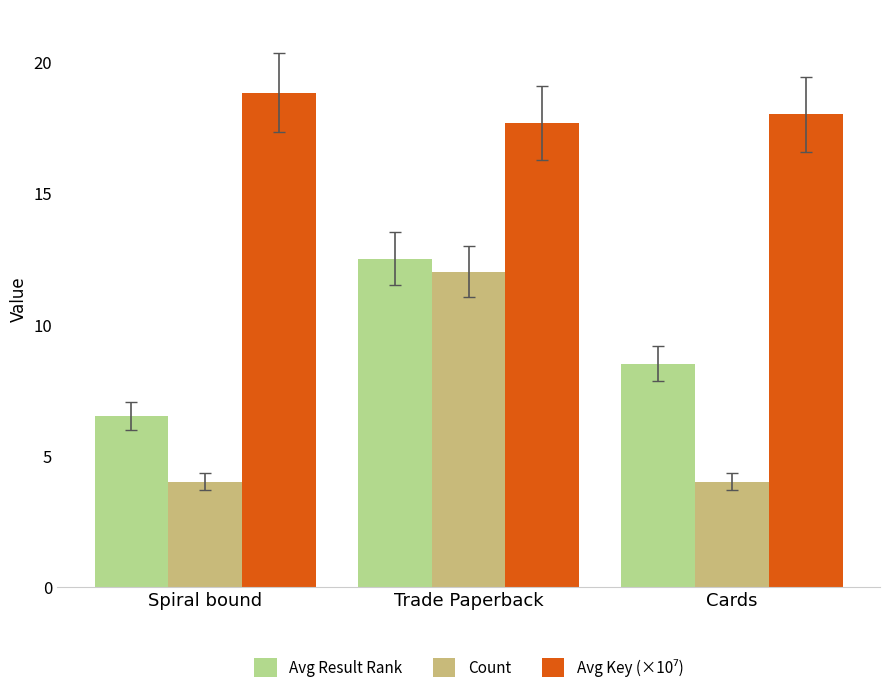

True or false: Count has a value of 12.0 at Trade Paperback.

True